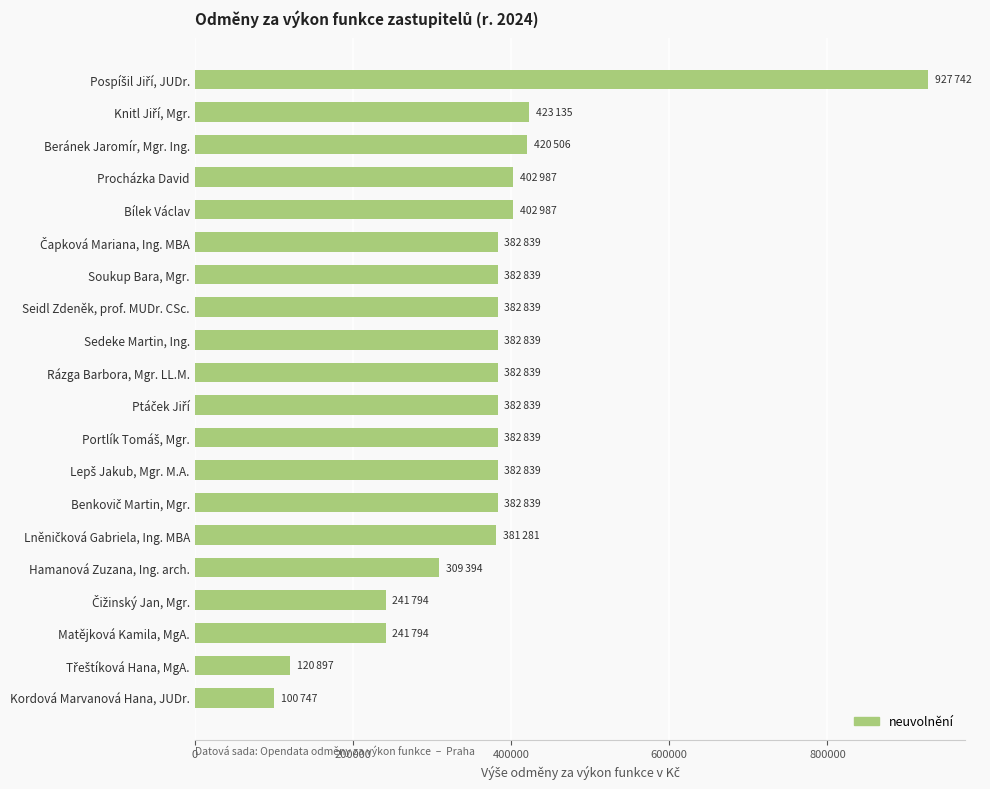

True or false: the data shows 114907 at Beránek Jaromír, Mgr. Ing..

False